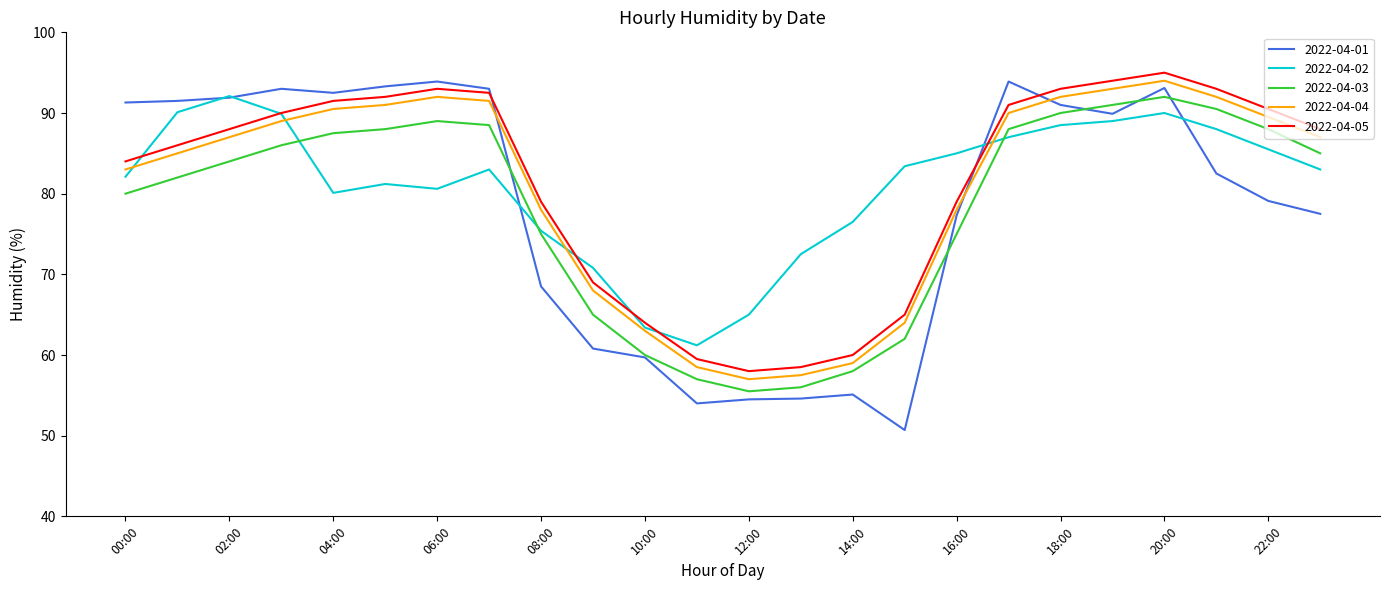

What is the highest value of the 2022-04-03 series?

92.0